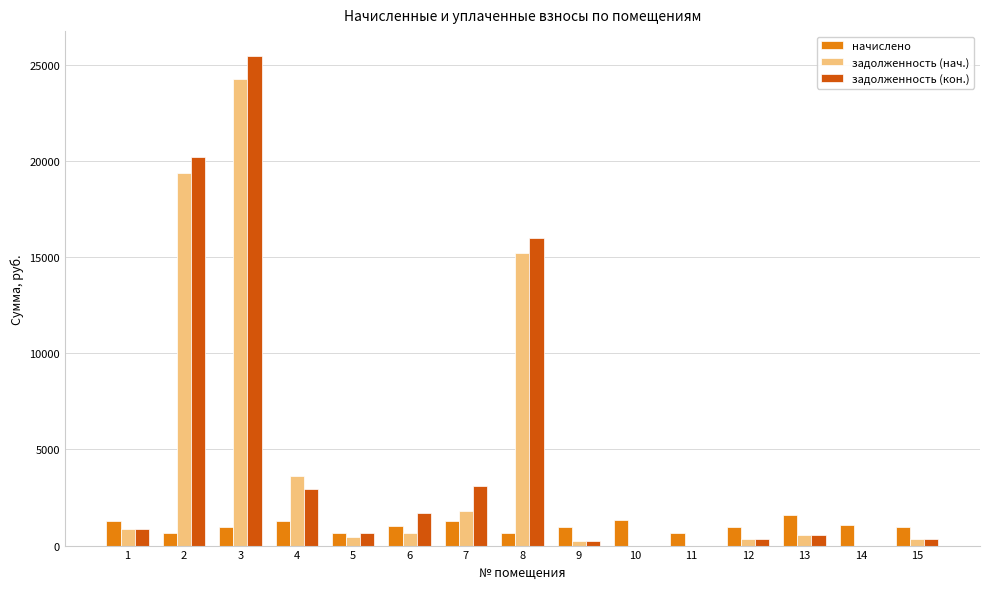

The value of задолженность (кон.) at 2 is 20193.3. True or false?

True